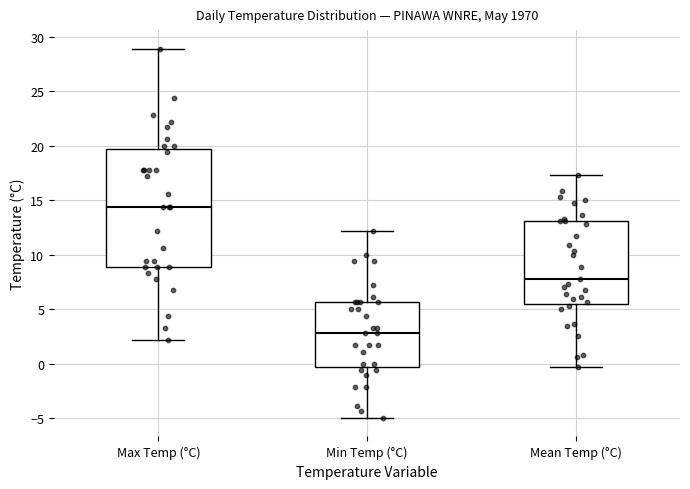

Comparing the boxes themselves (not the whiskers), which one is the tallest?

Max Temp (°C)